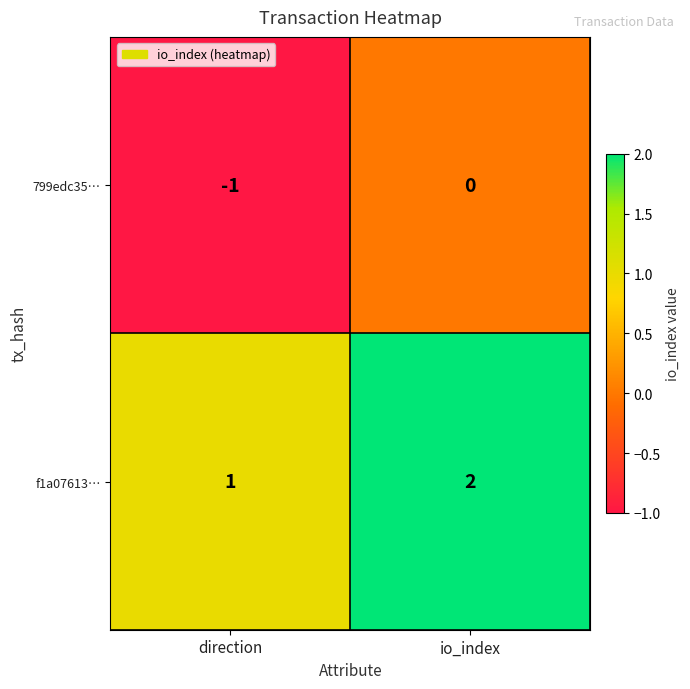

At which category is the sum across all series the highest?

io_index